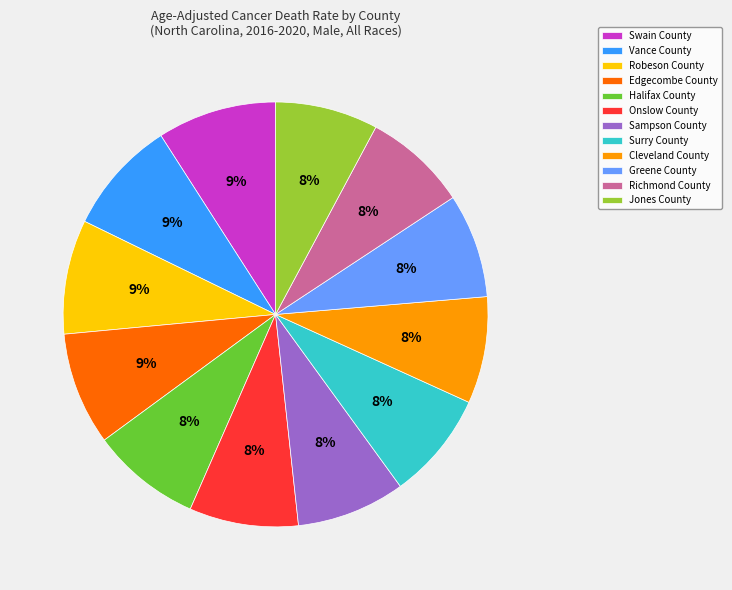

What percentage is the Greene County slice, to the nearest percent?

8%